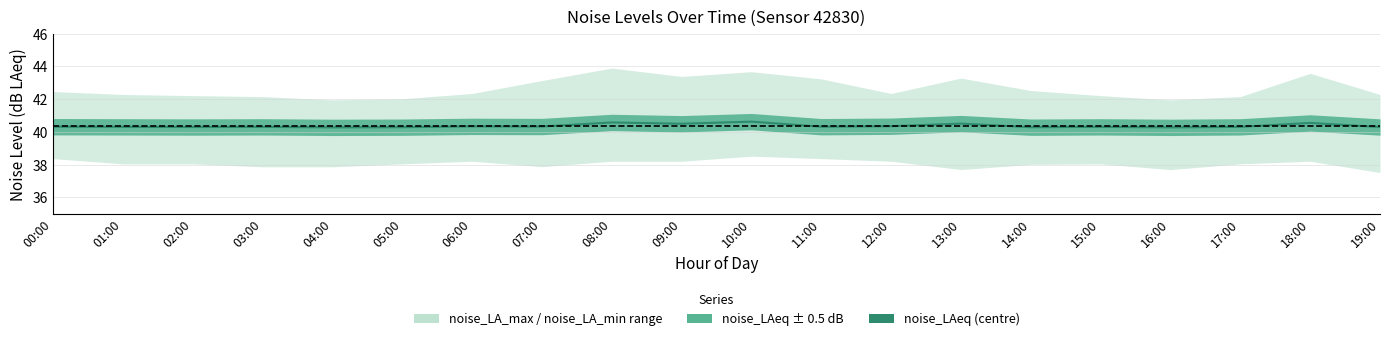

Reading left to right, list all the values displayed in this chart.

40.3	40.3	40.3	40.3	40.3	40.3	40.3	40.3	40.6	40.5	40.6	40.3	40.4	40.5	40.3	40.3	40.3	40.3	40.5	40.3